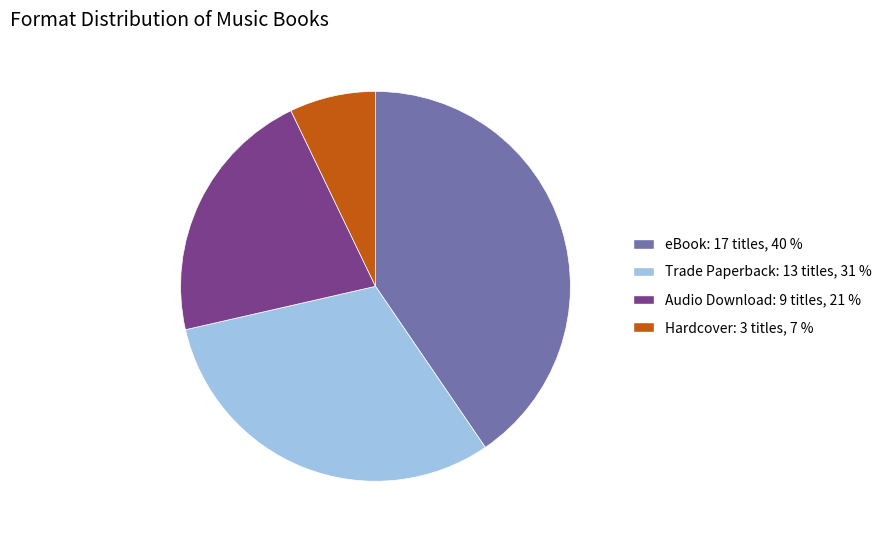

Does Audio Download represent more than half of the total?

No